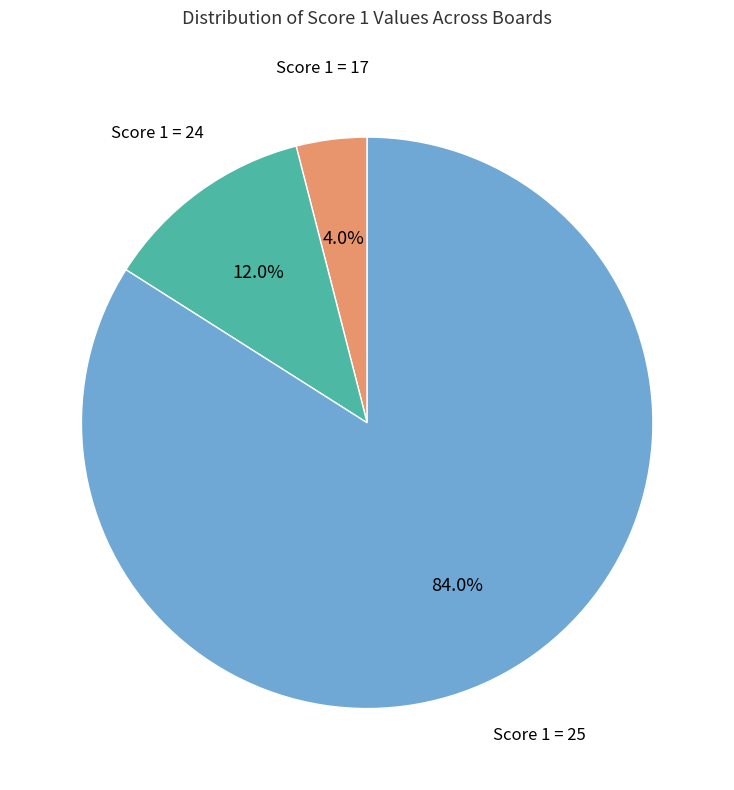

Is there a majority slice in this chart?

Yes